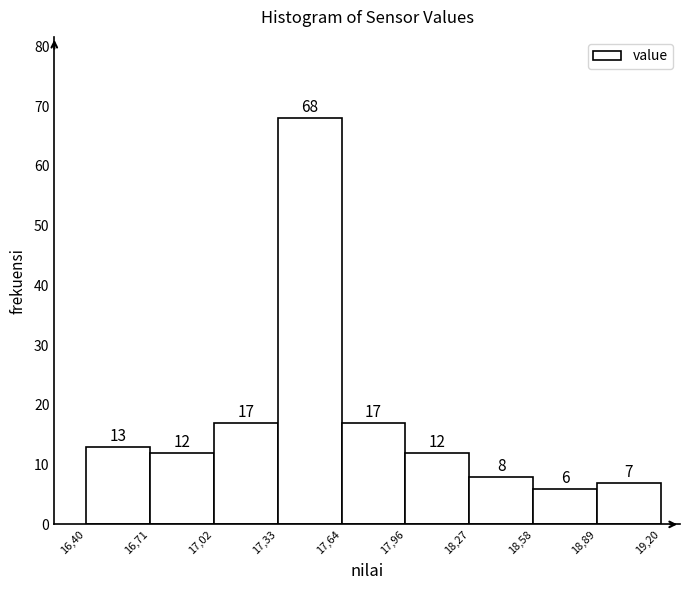

Reading left to right, extract all data points from this chart.

13	12	17	68	17	12	8	6	7